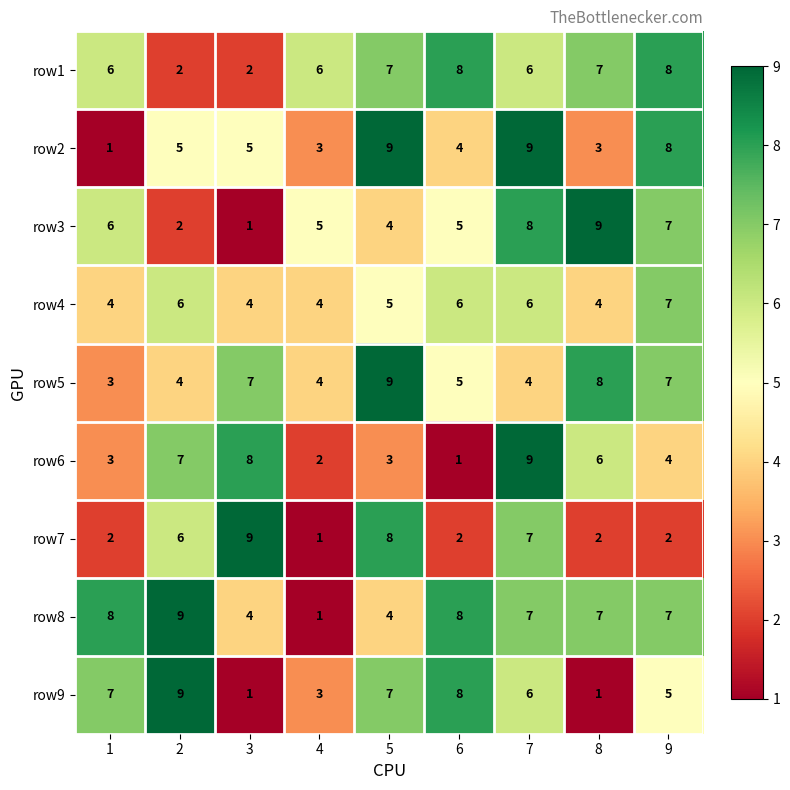

What is the maximum value shown in the chart?

9